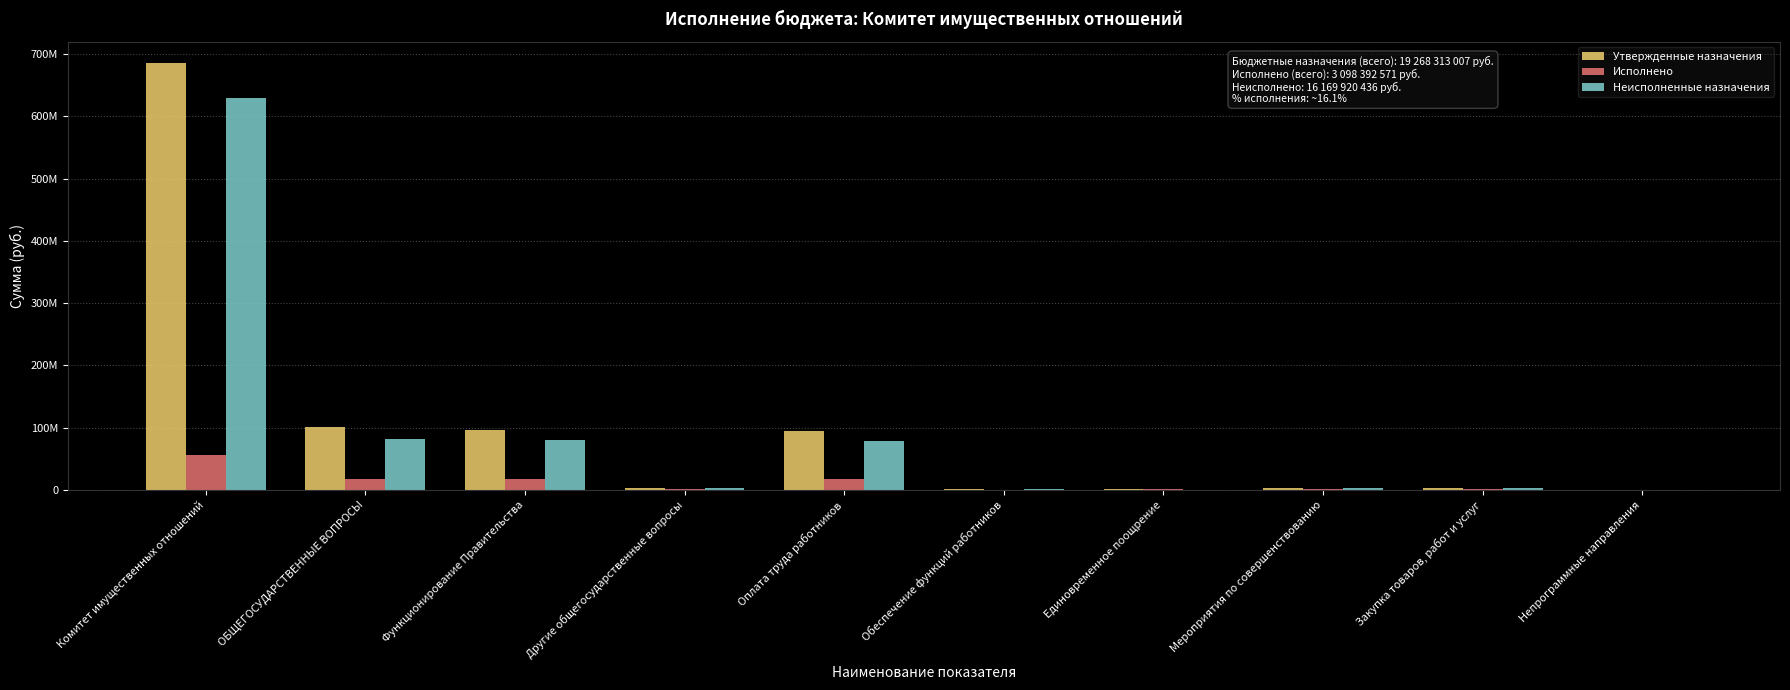

What are all the series names shown in the legend?

Утвержденные назначения, Исполнено, Неисполненные назначения